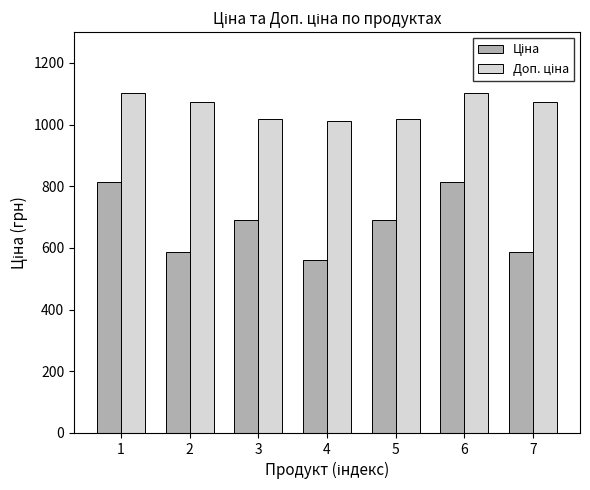

What is the spread (max minus min) of values at 5?

328.7